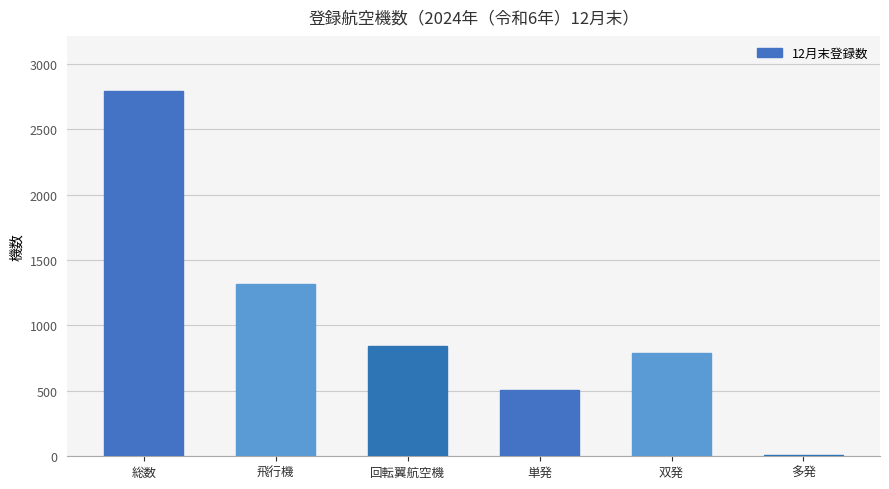

Rank the categories by value from lowest to highest.

多発, 単発, 双発, 回転翼航空機, 飛行機, 総数